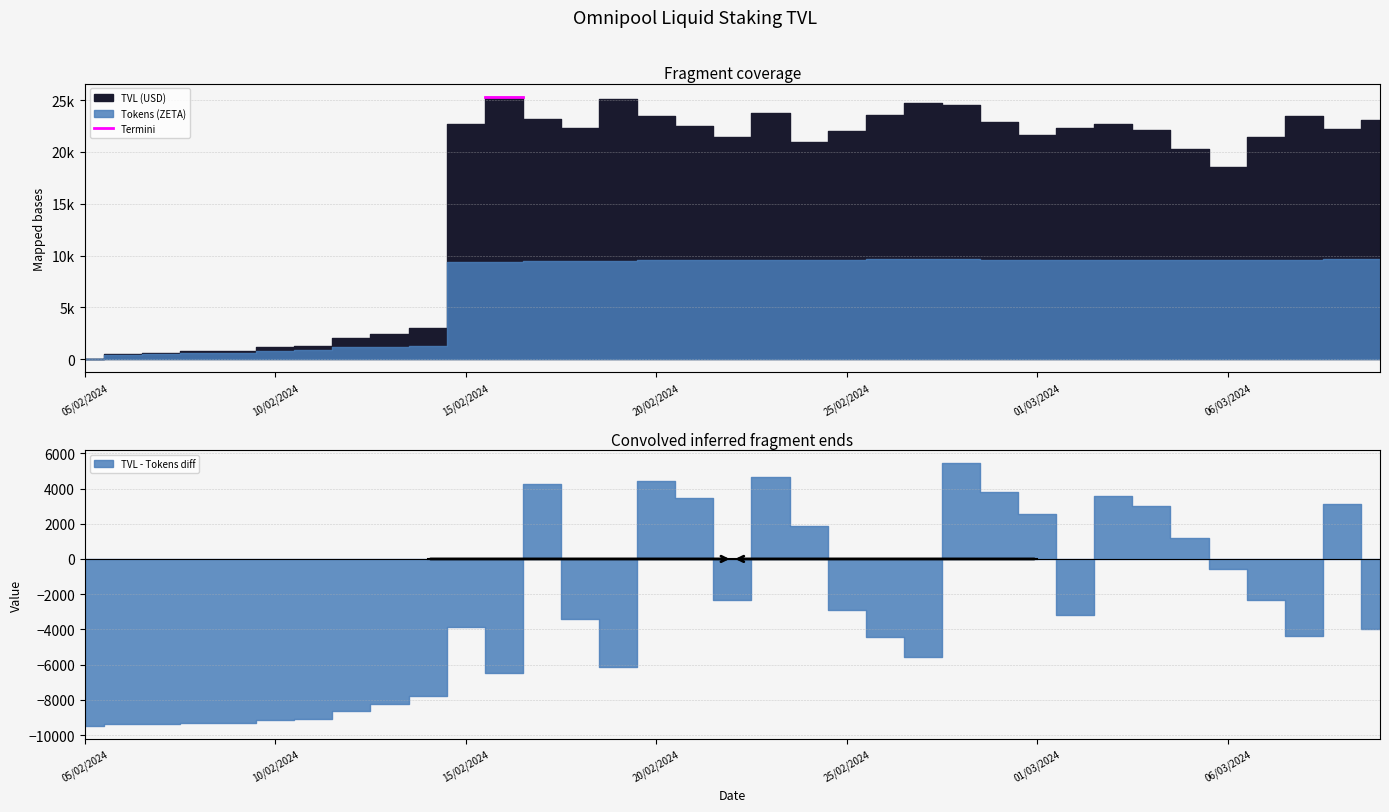

The Tokens (ZETA) series shows 19.8 at 05/02/2024. True or false?

True